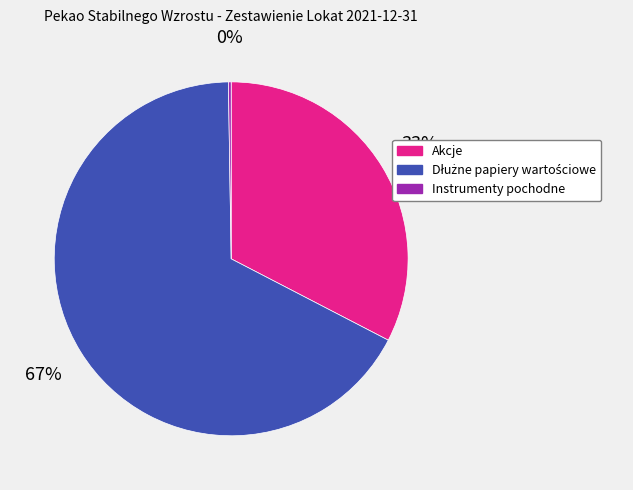

Is there a majority slice in this chart?

Yes